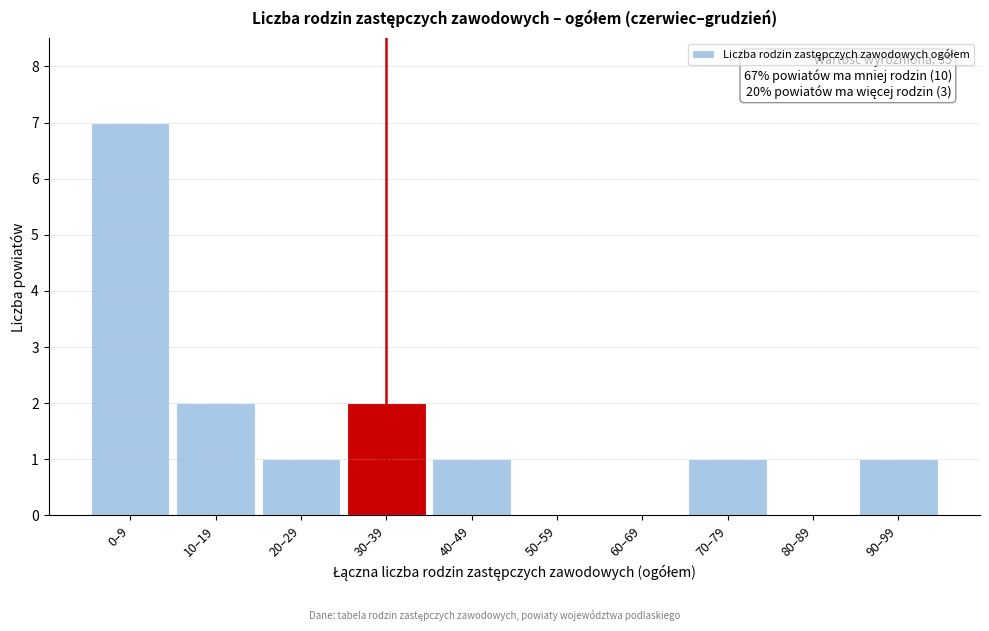

Reading left to right, extract all data points from this chart.

0–9=7	10–19=2	20–29=1	30–39=2	40–49=1	50–59=0	60–69=0	70–79=1	80–89=0	90–99=1